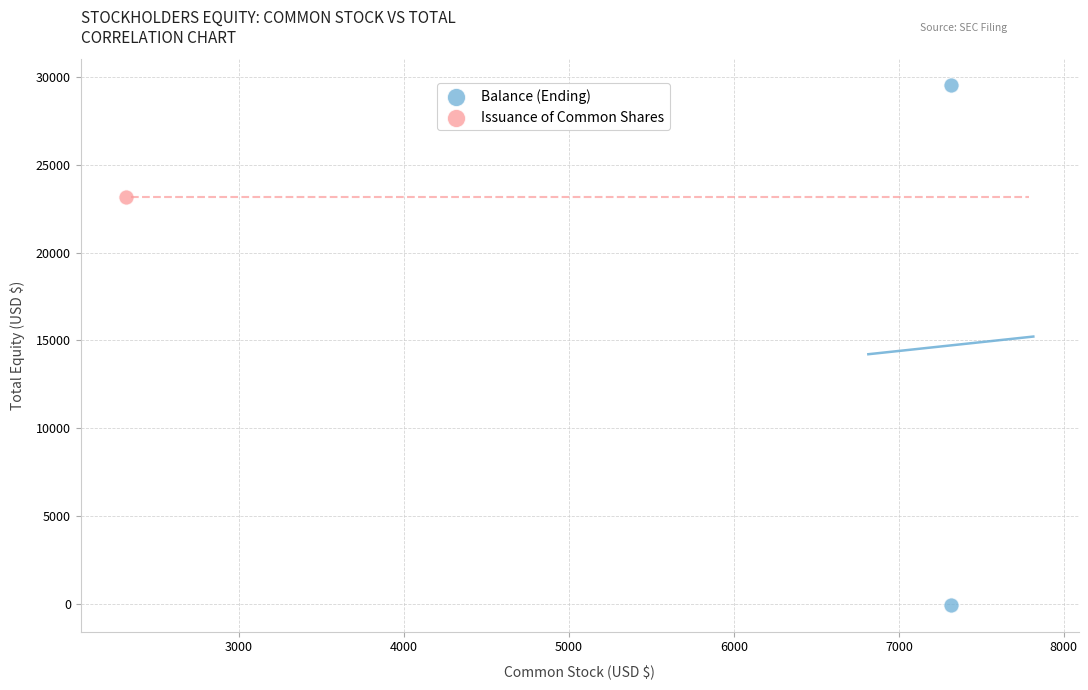

What are all the series names shown in the legend?

Balance (Ending), Issuance of Common Shares